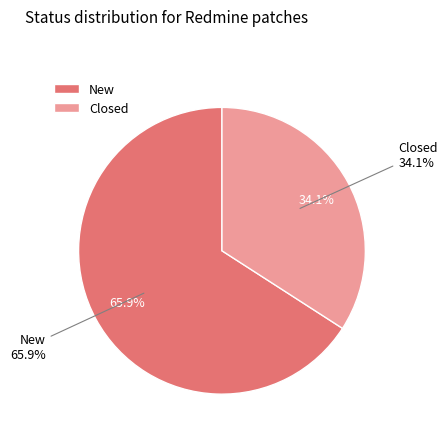

What percentage is the Closed slice, to the nearest percent?

34%